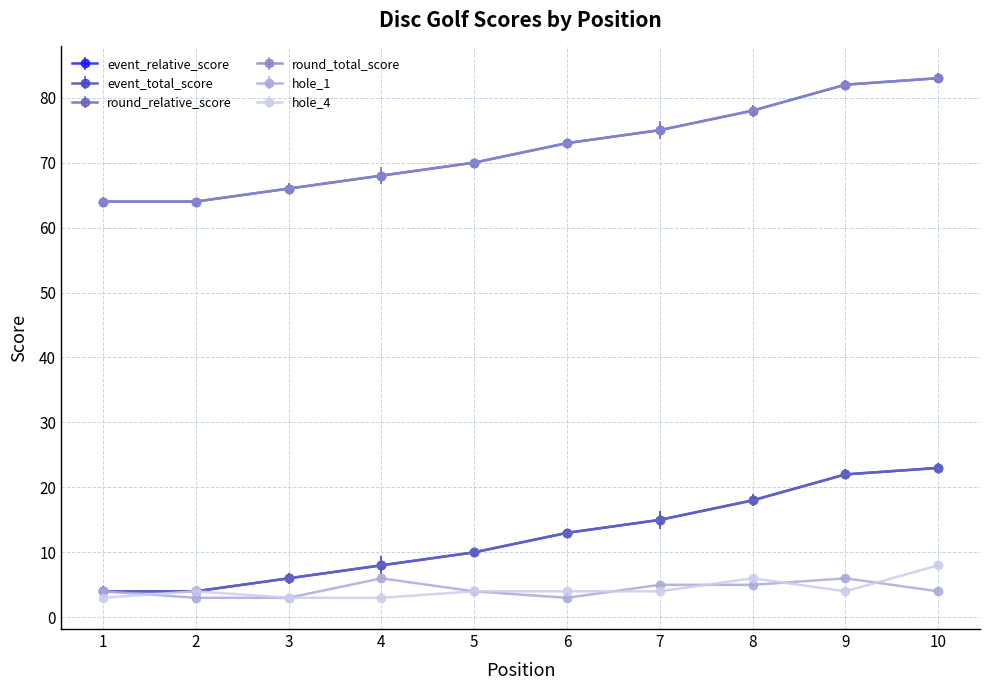

The round_relative_score series shows 22 at 6. True or false?

False